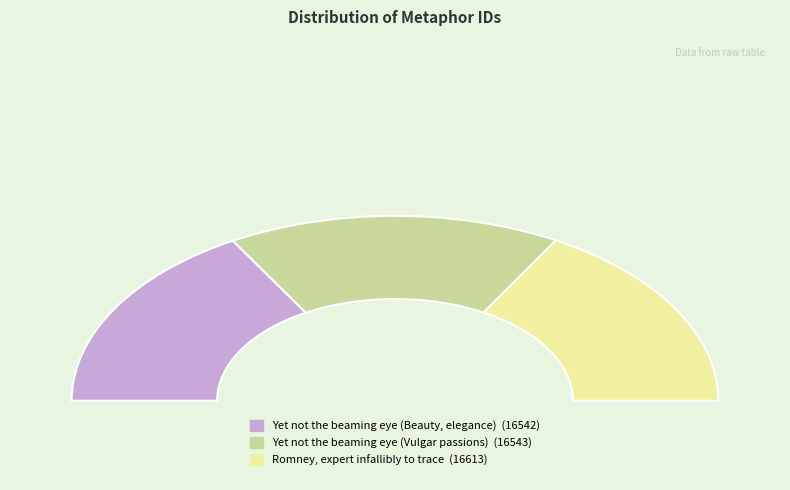

Is there any slice that represents more than half of the pie?

No